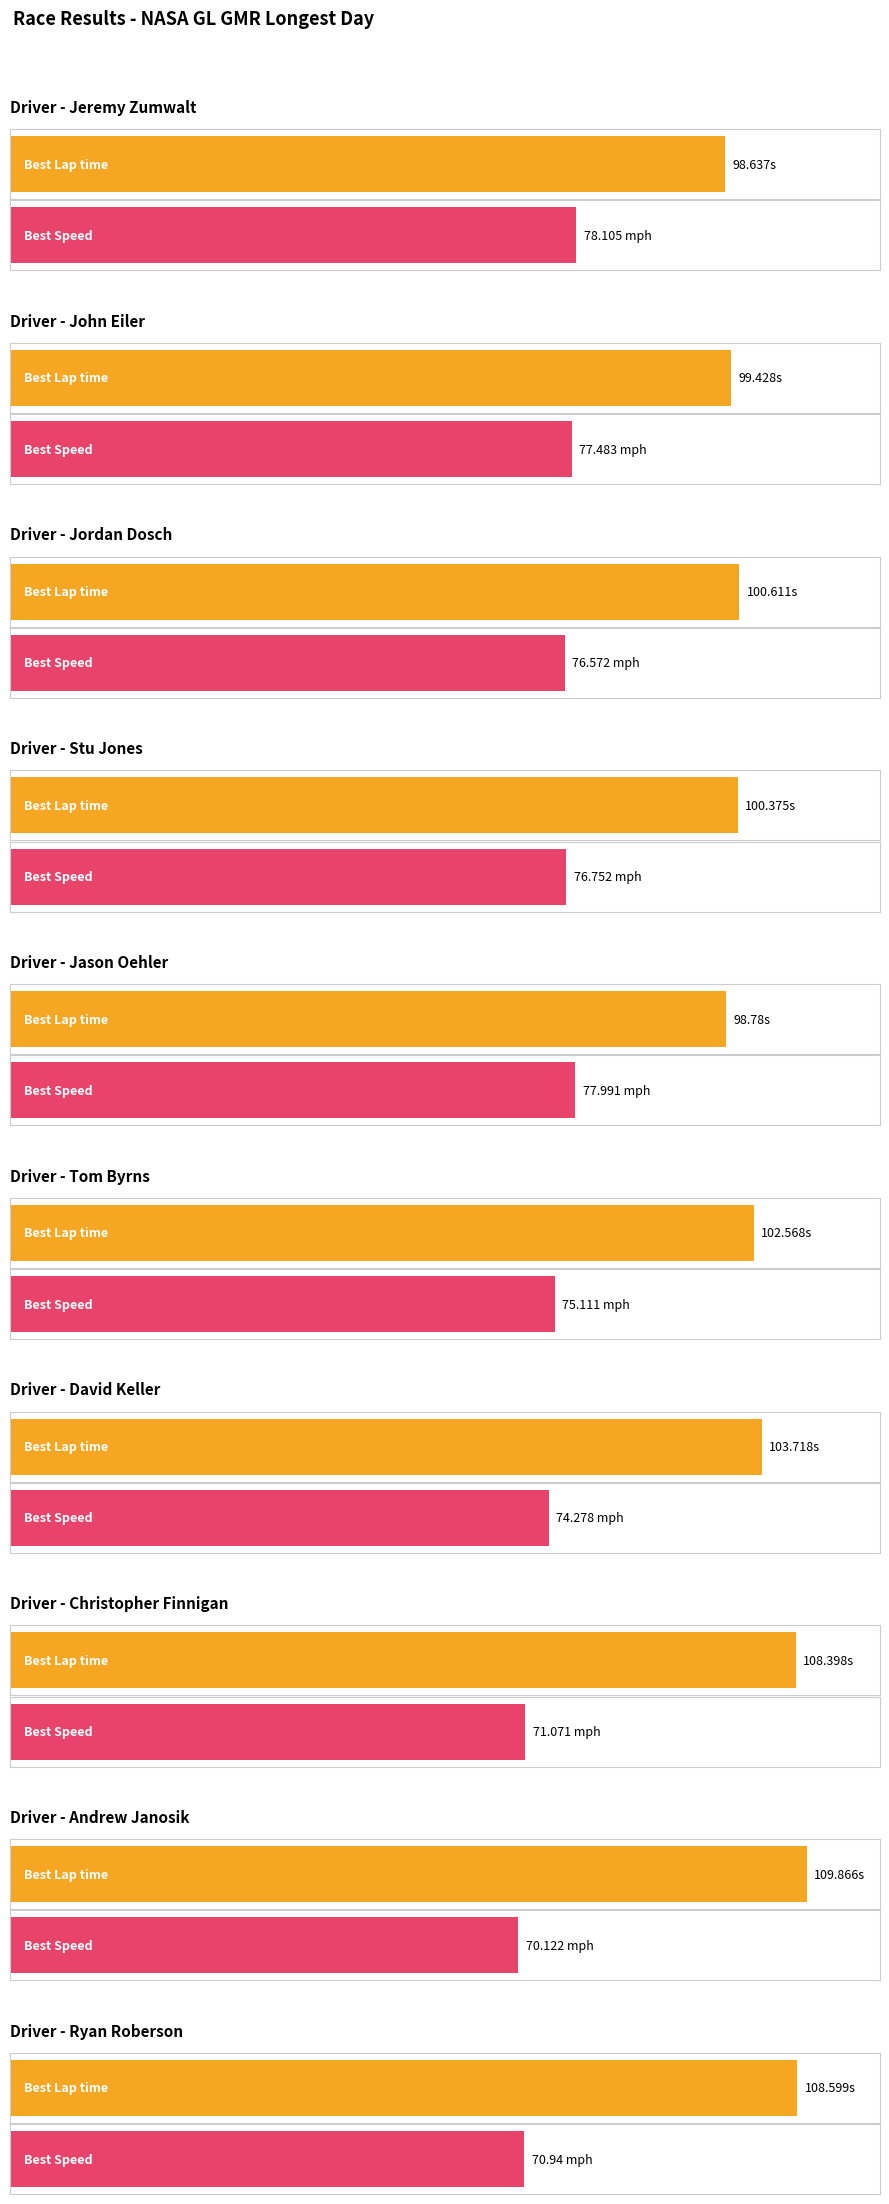

What is the difference between the Best Speed values at Tom Byrns and Ryan Roberson?

4.2